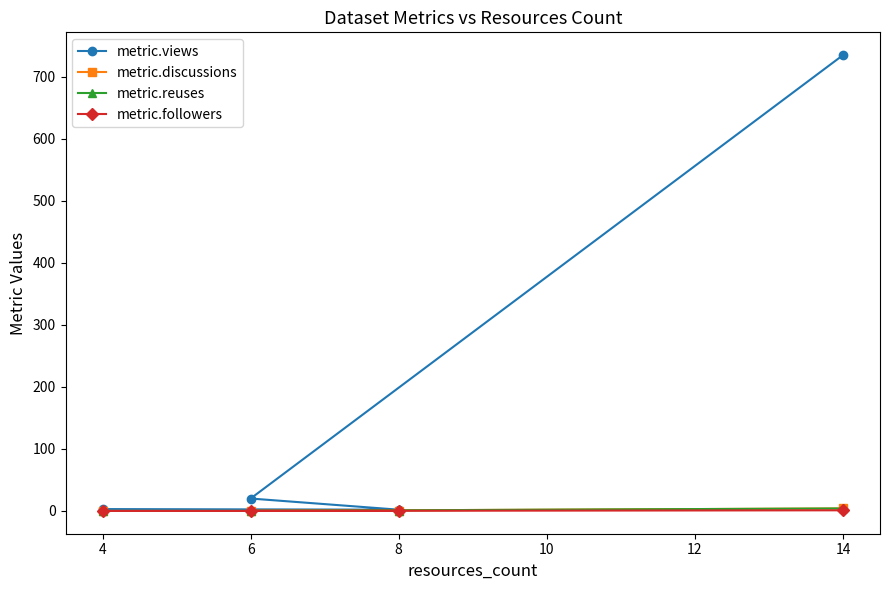

What are all the series names shown in the legend?

metric.views, metric.discussions, metric.reuses, metric.followers